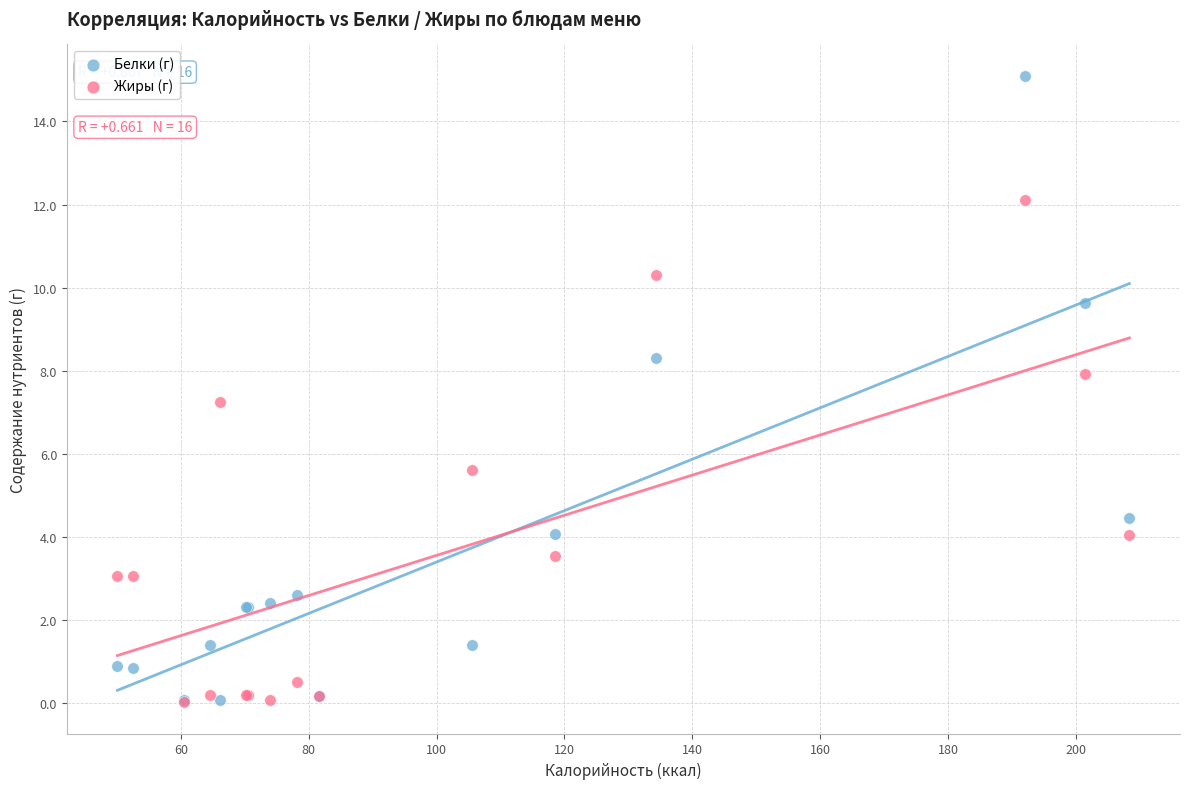

In the Жиры (г) series, what Y value is closest to 6?

5.6